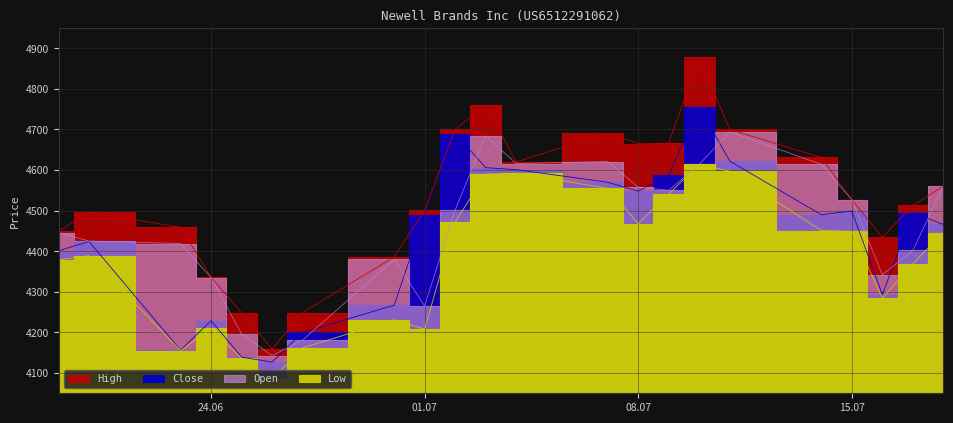

How many data points in Low are less than 4446?

11